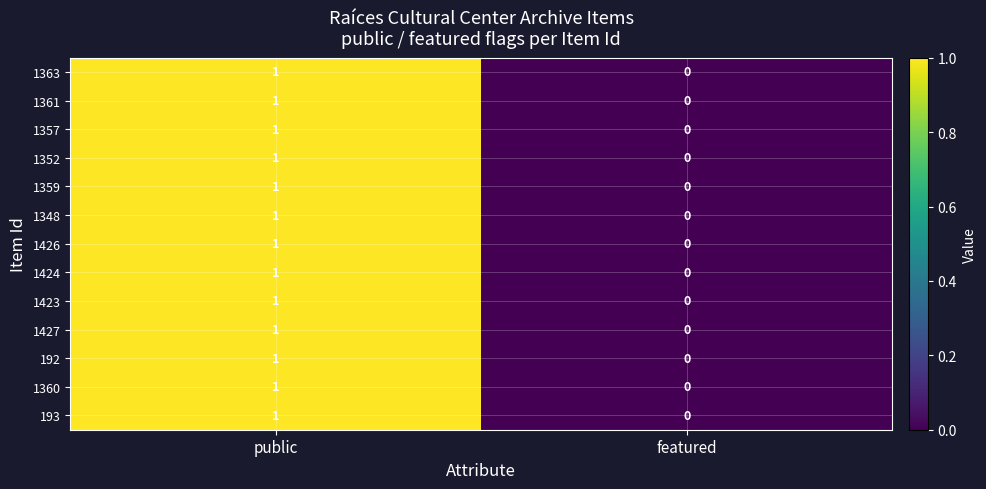

Reading left to right, list all the values displayed in this chart.

1363: 1	0
1361: 1	0
1357: 1	0
1352: 1	0
1359: 1	0
1348: 1	0
1426: 1	0
1424: 1	0
1423: 1	0
1427: 1	0
192: 1	0
1360: 1	0
193: 1	0